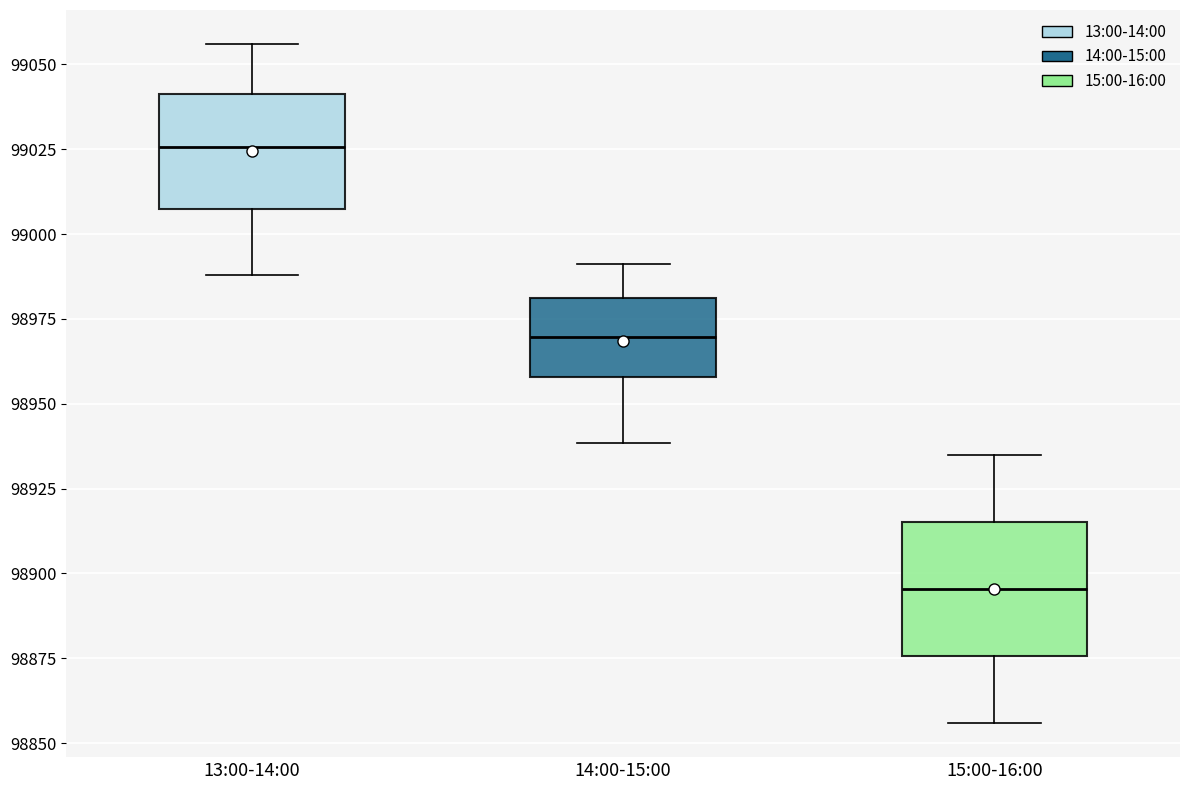

Comparing the boxes themselves (not the whiskers), which one is the tallest?

15:00-16:00